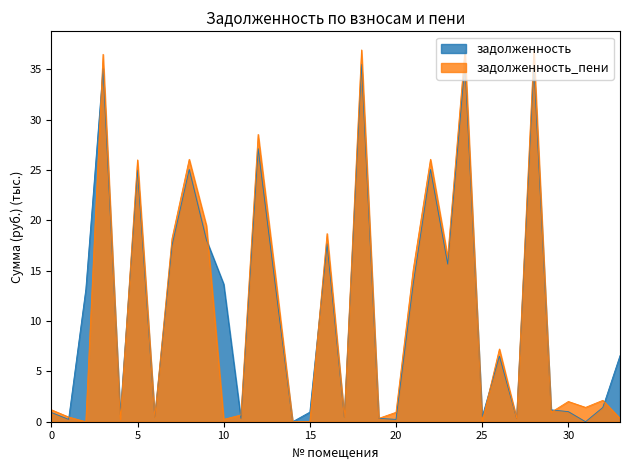

Rank the series by their average value, from highest to lowest.

задолженность, задолженность_пени